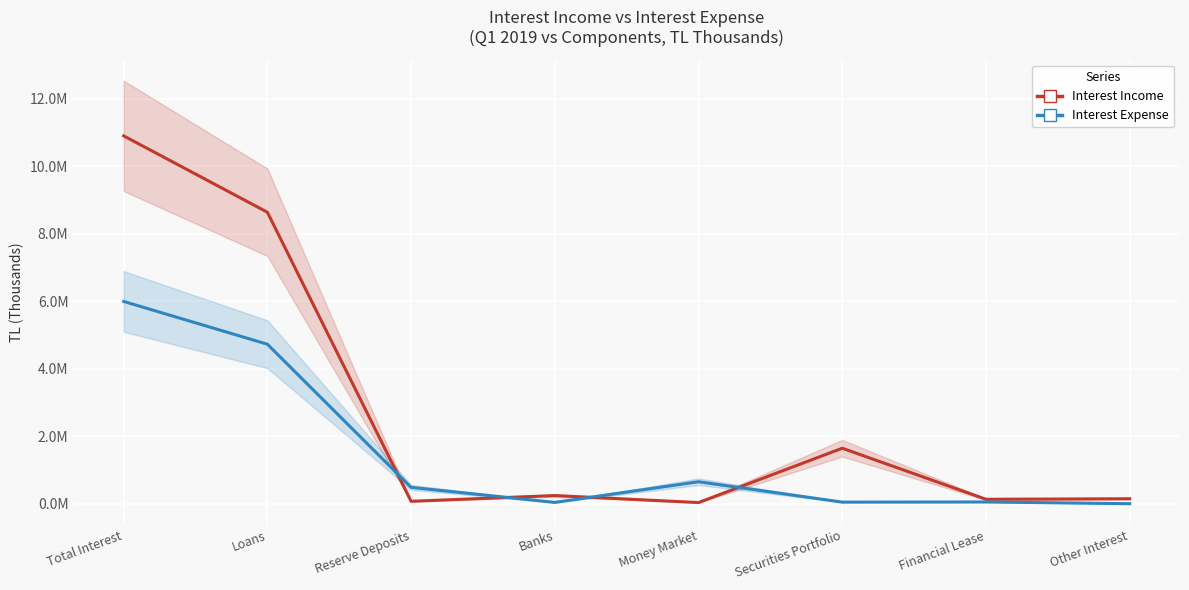

What is the label of the 6th point from the left?

Securities Portfolio